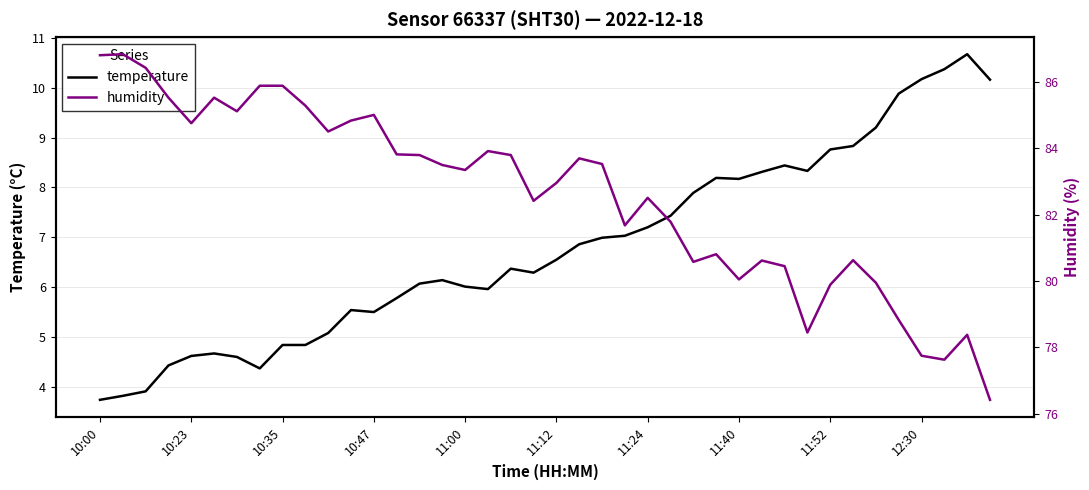

Where does the humidity series first go above 83?

10:00